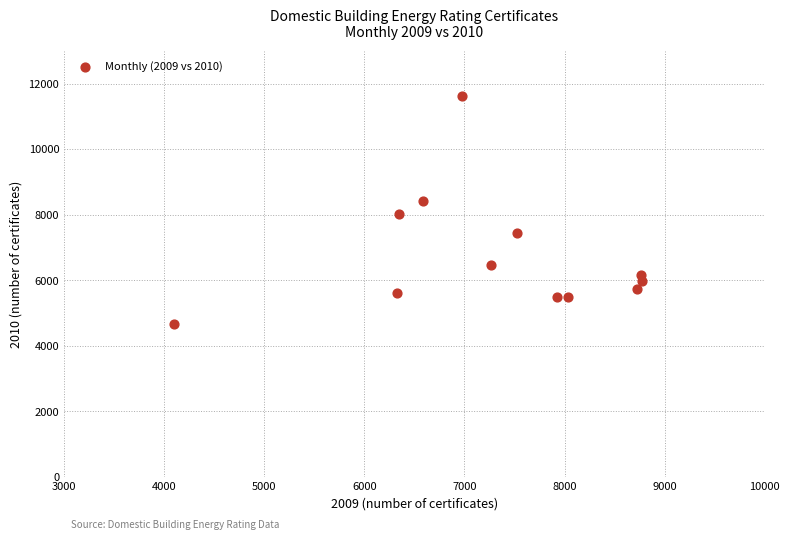

What is the average Y value?

6754